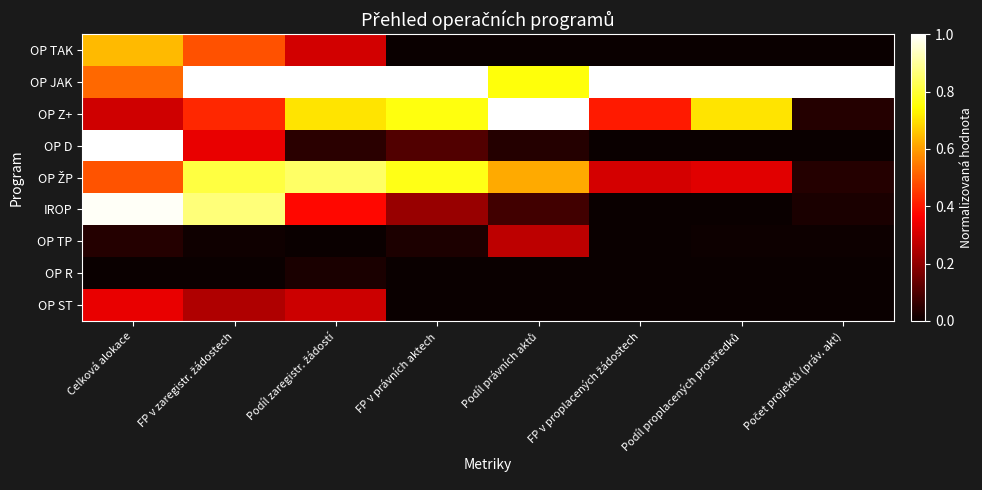

How many series are shown in this chart?

9